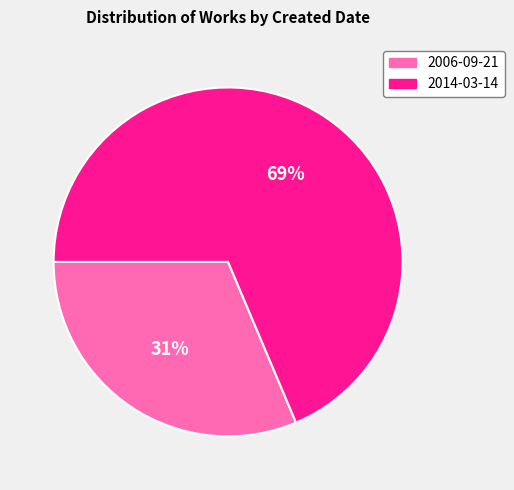

To the nearest percent, what percentage of the pie is 2006-09-21?

31%